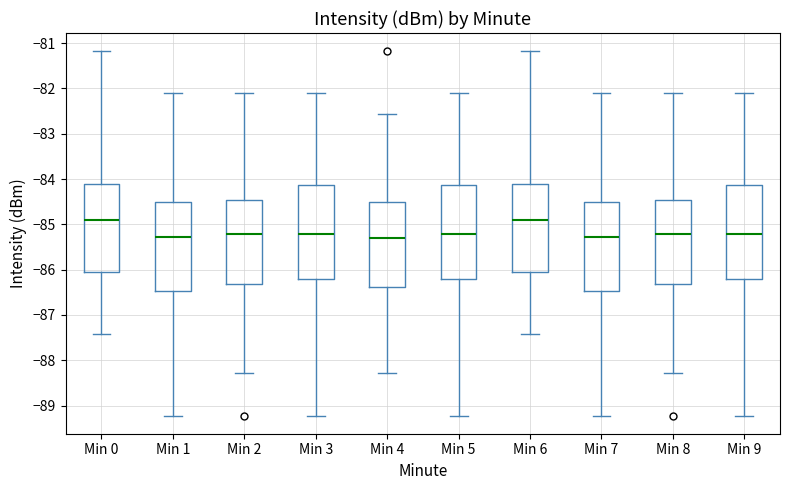

Where is the lower edge of the box for Min 1 on the y-axis? The values are not printed on the chart, so give them approximately, as read against the axis.

-86.5